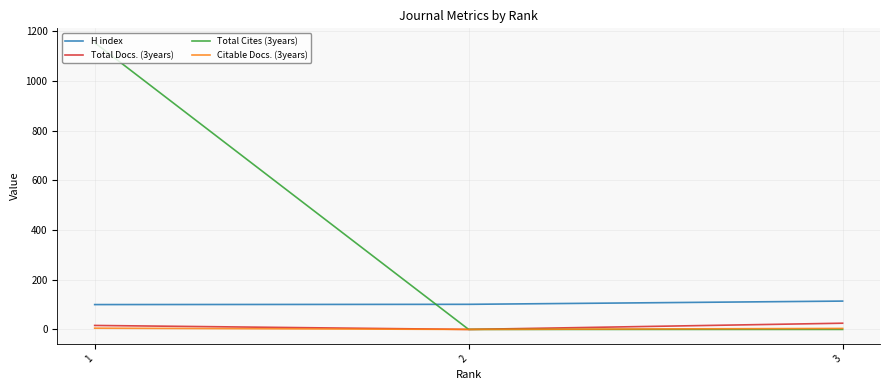

The value of Total Cites (3years) at 3 is 0. True or false?

True